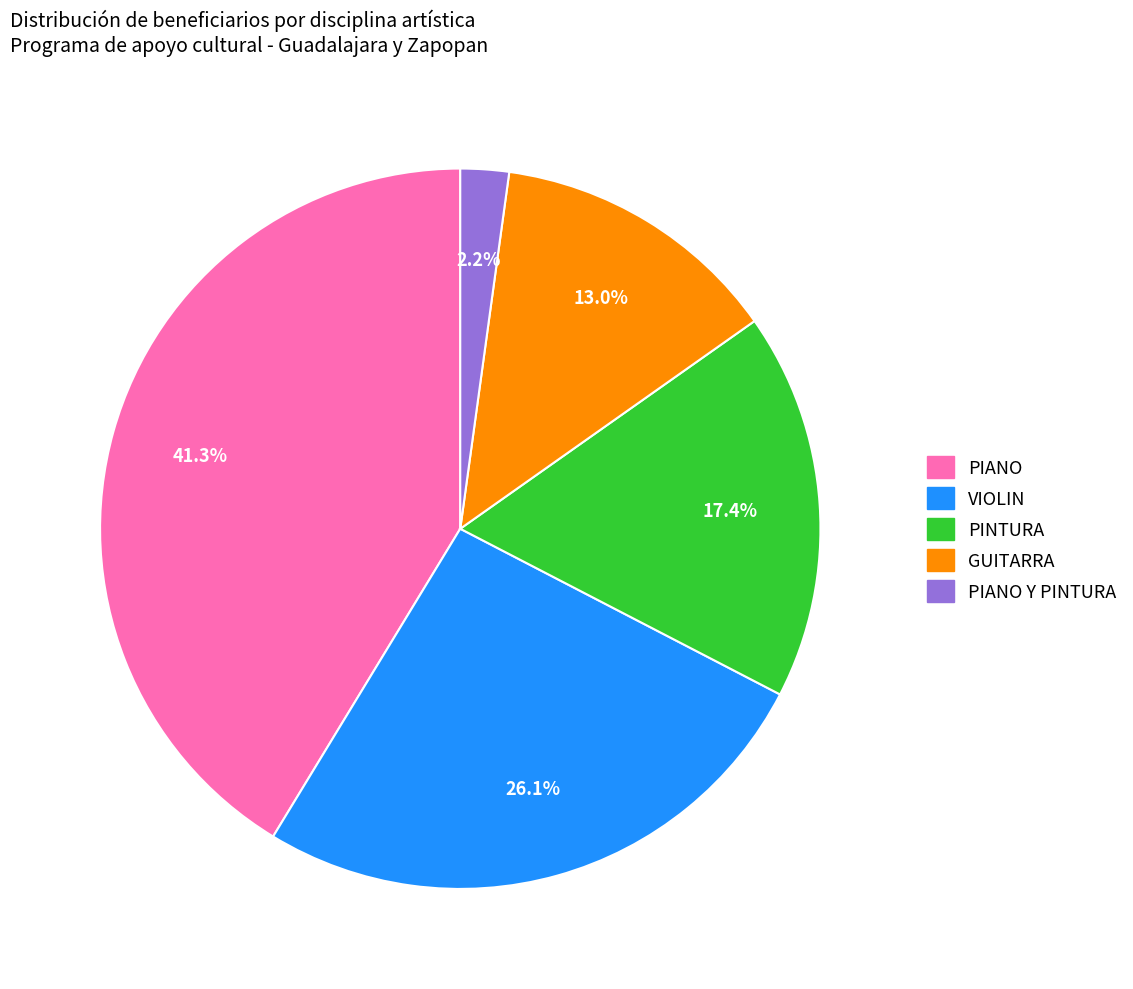

The PIANO Y PINTURA slice represents 2% of the pie. True or false?

True